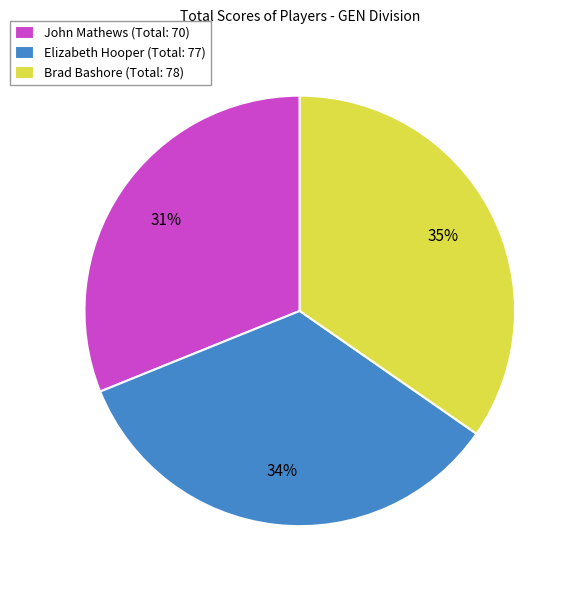

To the nearest percent, what portion does Elizabeth Hooper represent?

34%